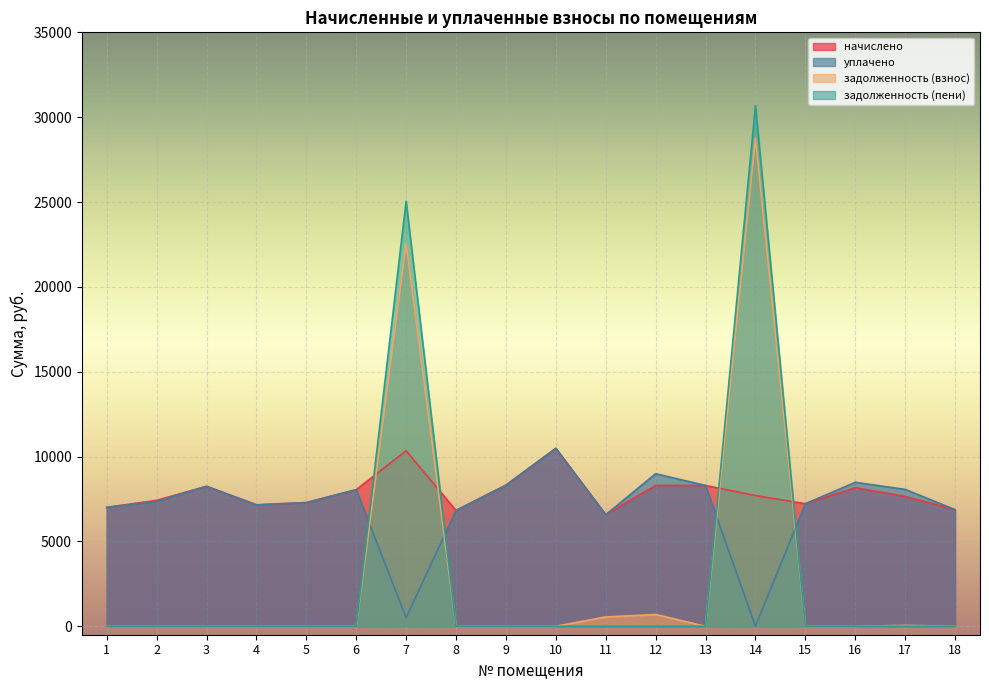

Is the value of начислено at 18 greater than the value of задолженность (взнос) at 6?

Yes